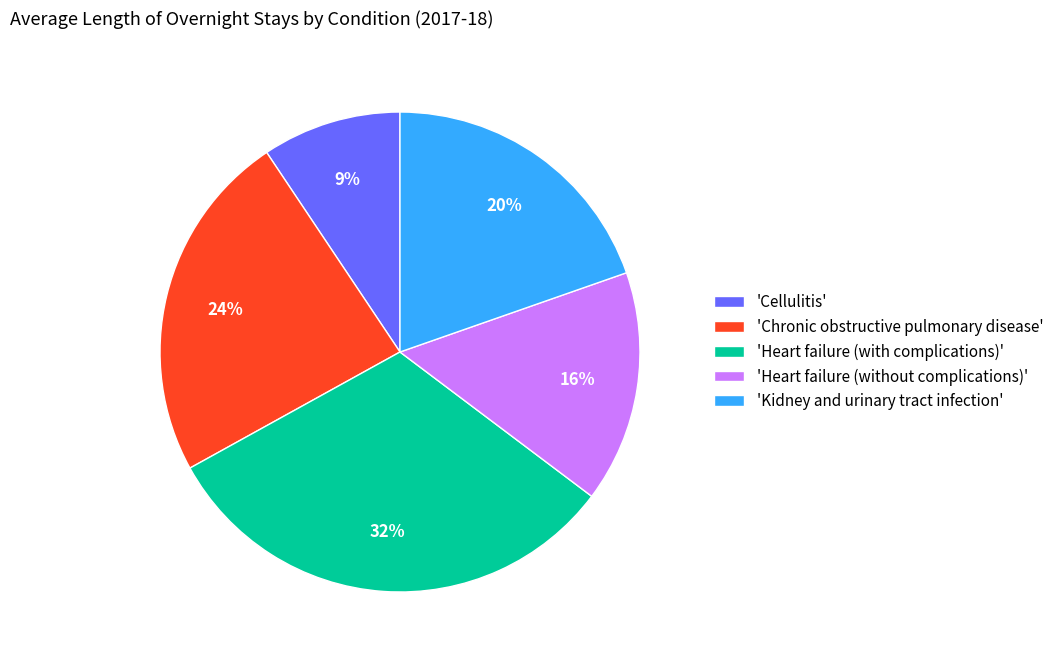

To the nearest percent, what is the difference between the 'Kidney and urinary tract infection' and 'Heart failure (with complications)' slice percentages?

12%